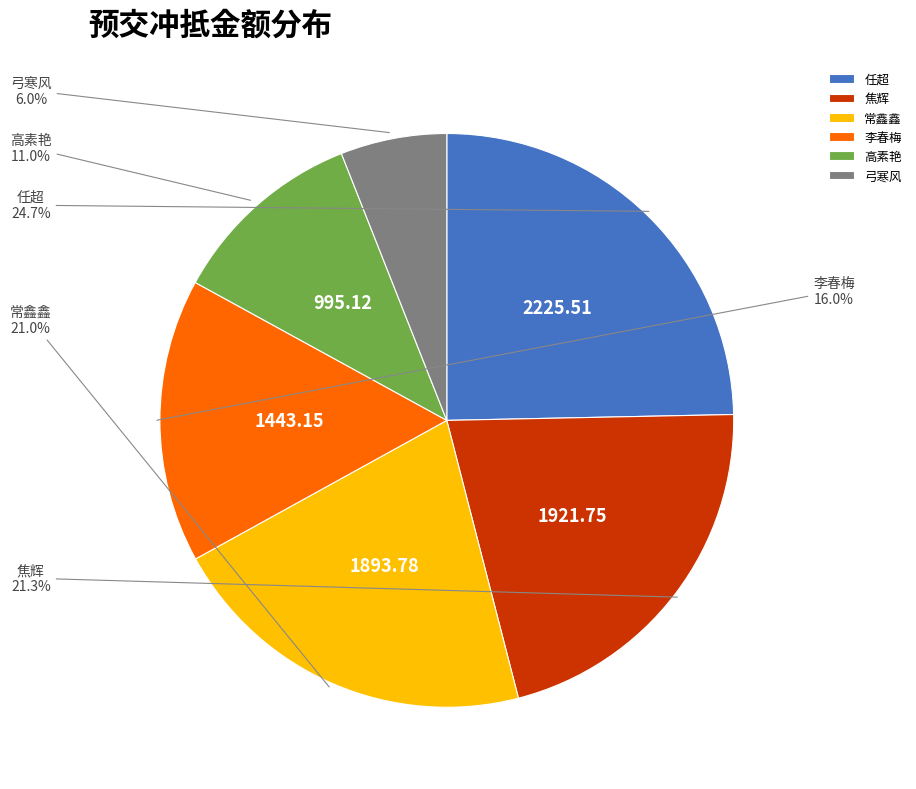

To the nearest percent, what is the difference between the 常鑫鑫 and 任超 slice percentages?

4%